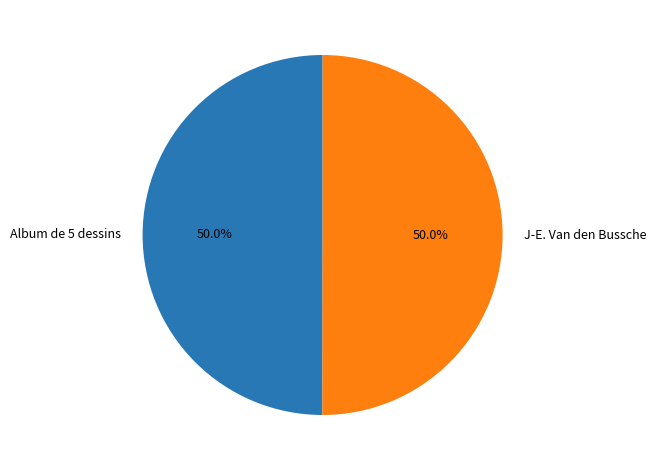

What is the total percentage of Album de 5 dessins and J-E. Van den Bussche?

100.0%